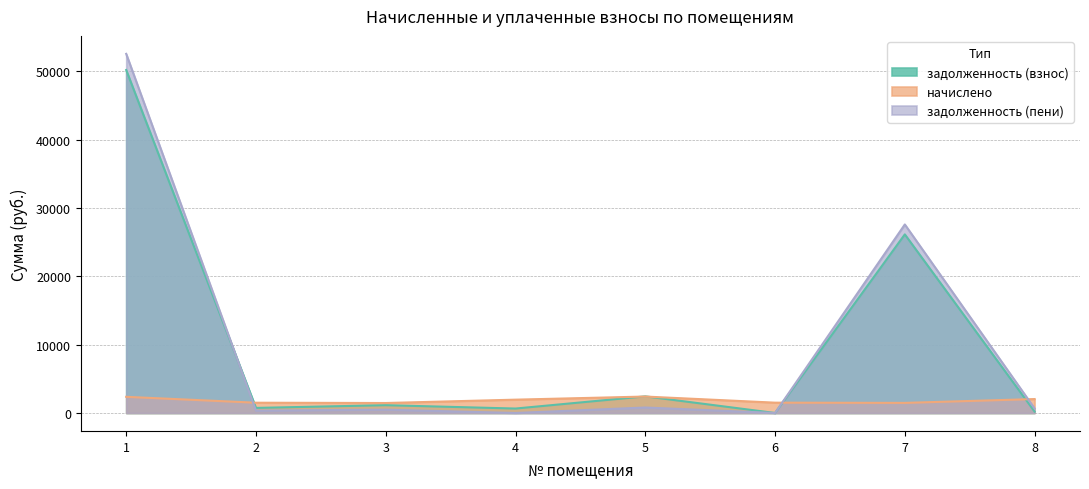

At how many categories does at least one series exceed 33257?

1